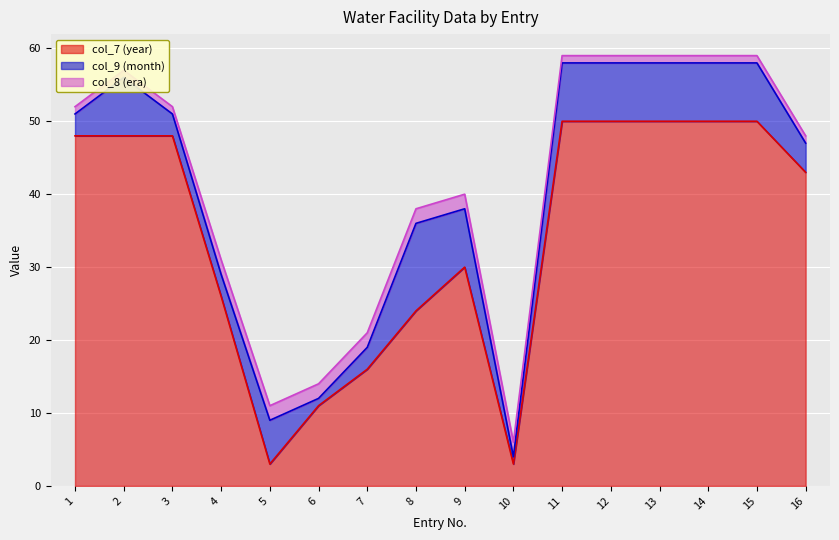

What is the difference between the highest and lowest values at 6?

10